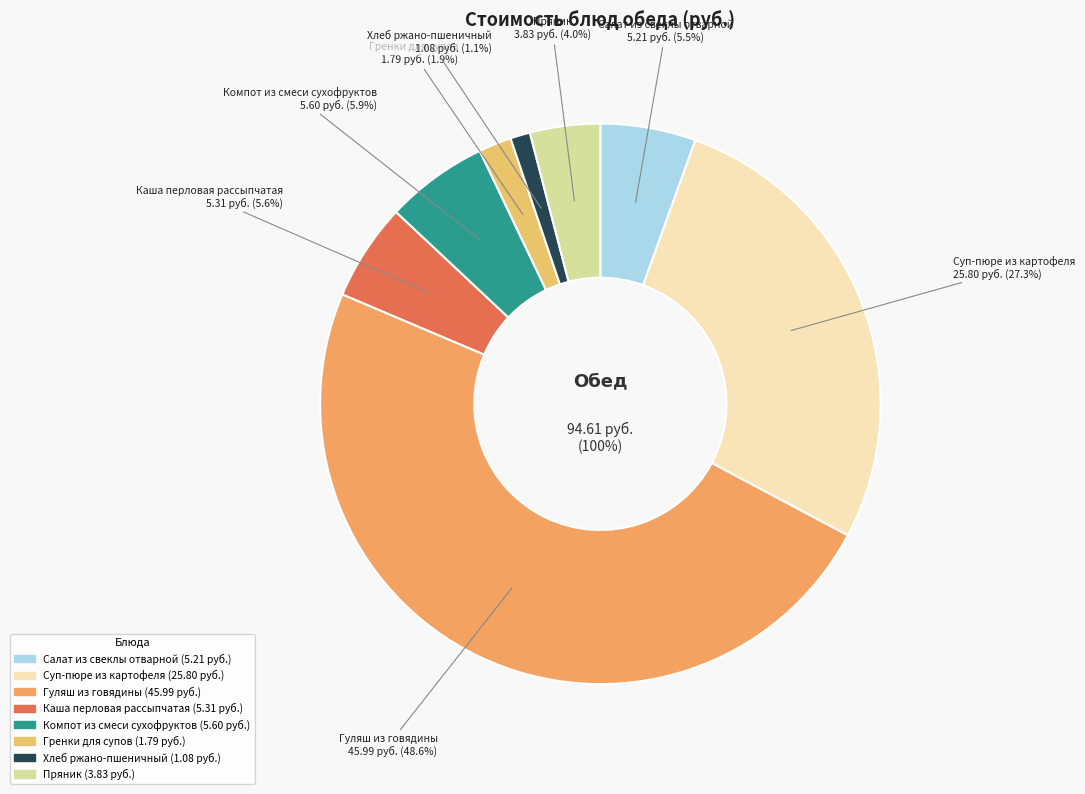

To the nearest percent, what is the difference between the largest and smallest slice percentages?

47%